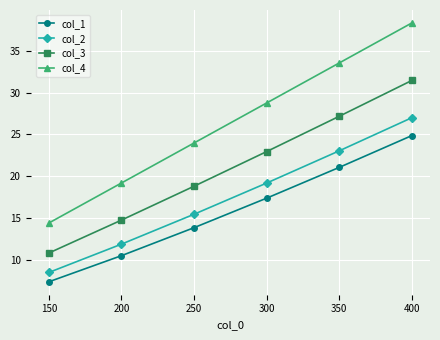

Rank the series at 200 from lowest to highest value.

col_1, col_2, col_3, col_4